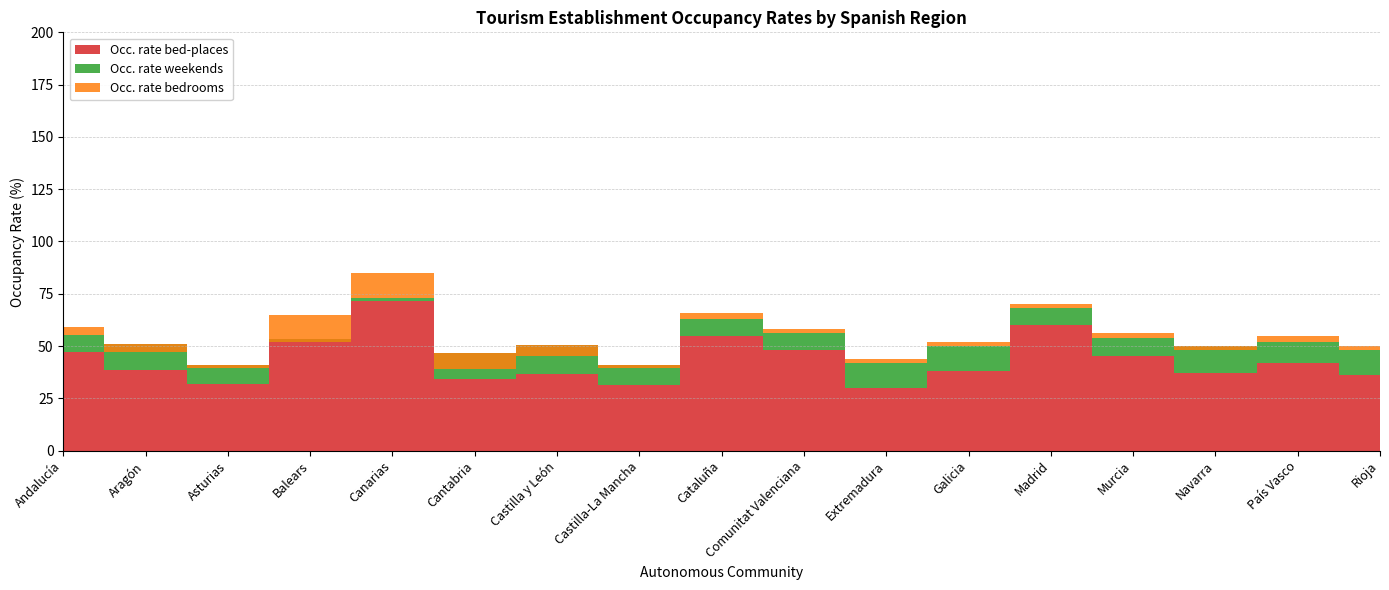

Reading right to left, what are all the values shown in this chart?

Occ. rate bed-places: 36.0	42.0	37.0	45.0	60.0	38.0	30.0	48.0	55.0	31.6	36.7	34.2	71.7	53.3	31.8	38.8	47.2
Occ. rate weekends: 48.0	52.0	50.0	54.0	68.0	50.0	42.0	56.0	63.0	41.1	50.3	46.6	73.0	51.9	40.8	50.8	55.5
Occ. rate bedrooms: 50.0	55.0	48.0	56.0	70.0	52.0	44.0	58.0	66.0	39.6	45.1	38.8	85.1	64.8	39.4	47.3	59.2